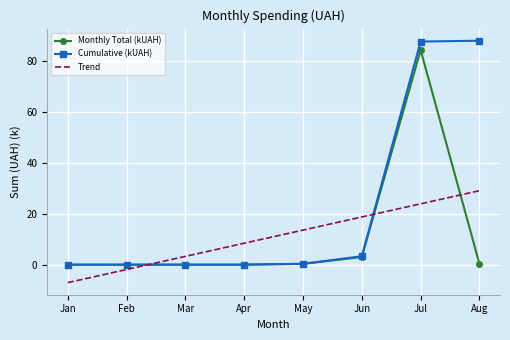

True or false: Trend and Cumulative (kUAH) cross at least once.

True